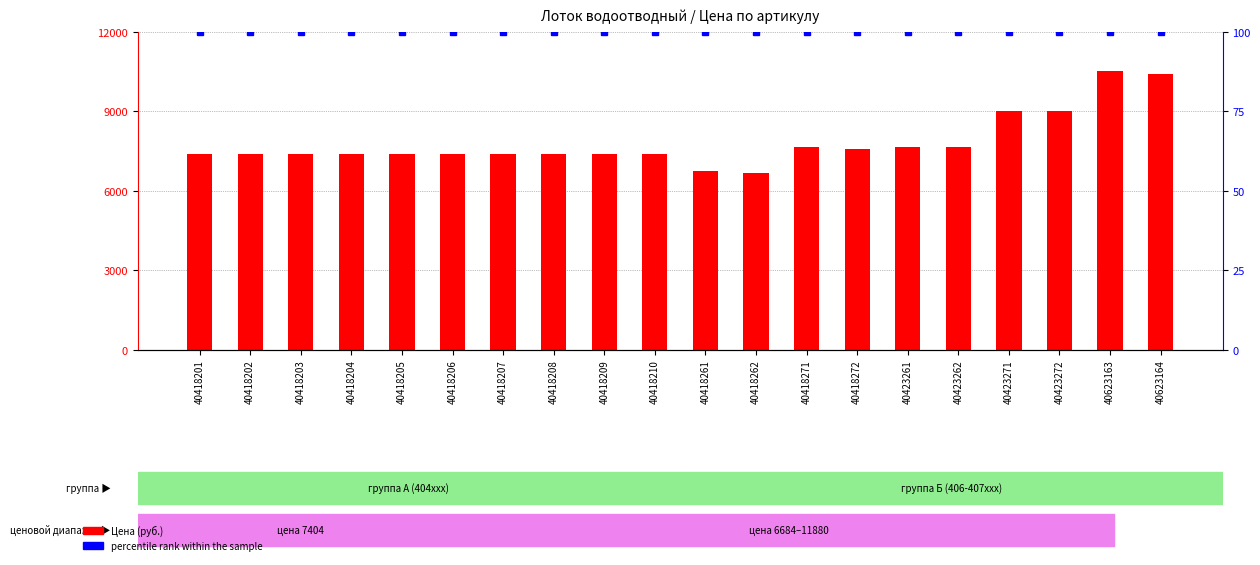

How many data points does each series have?

20